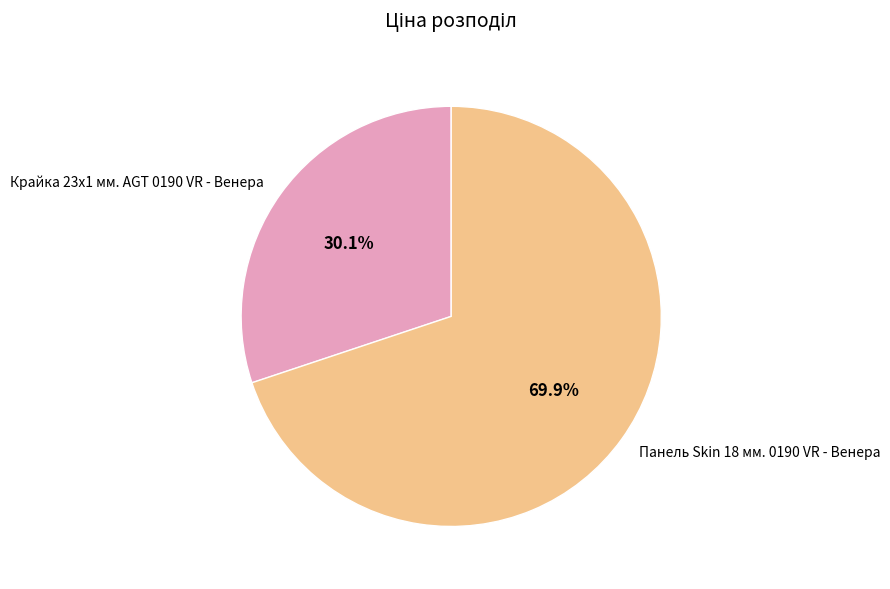

Which has a higher value, Крайка 23x1 мм. AGT 0190 VR - Венера or Панель Skin 18 мм. 0190 VR - Венера?

Панель Skin 18 мм. 0190 VR - Венера